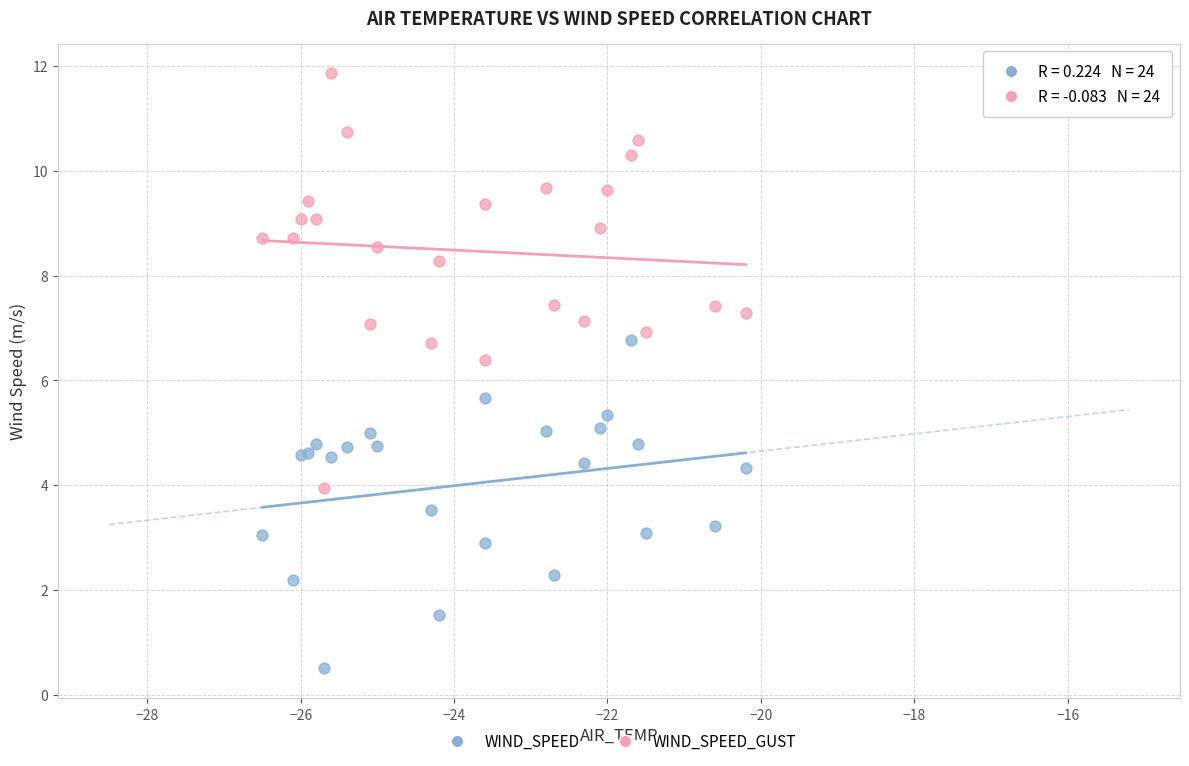

Which series contains the lowest Y value?

WIND_SPEED